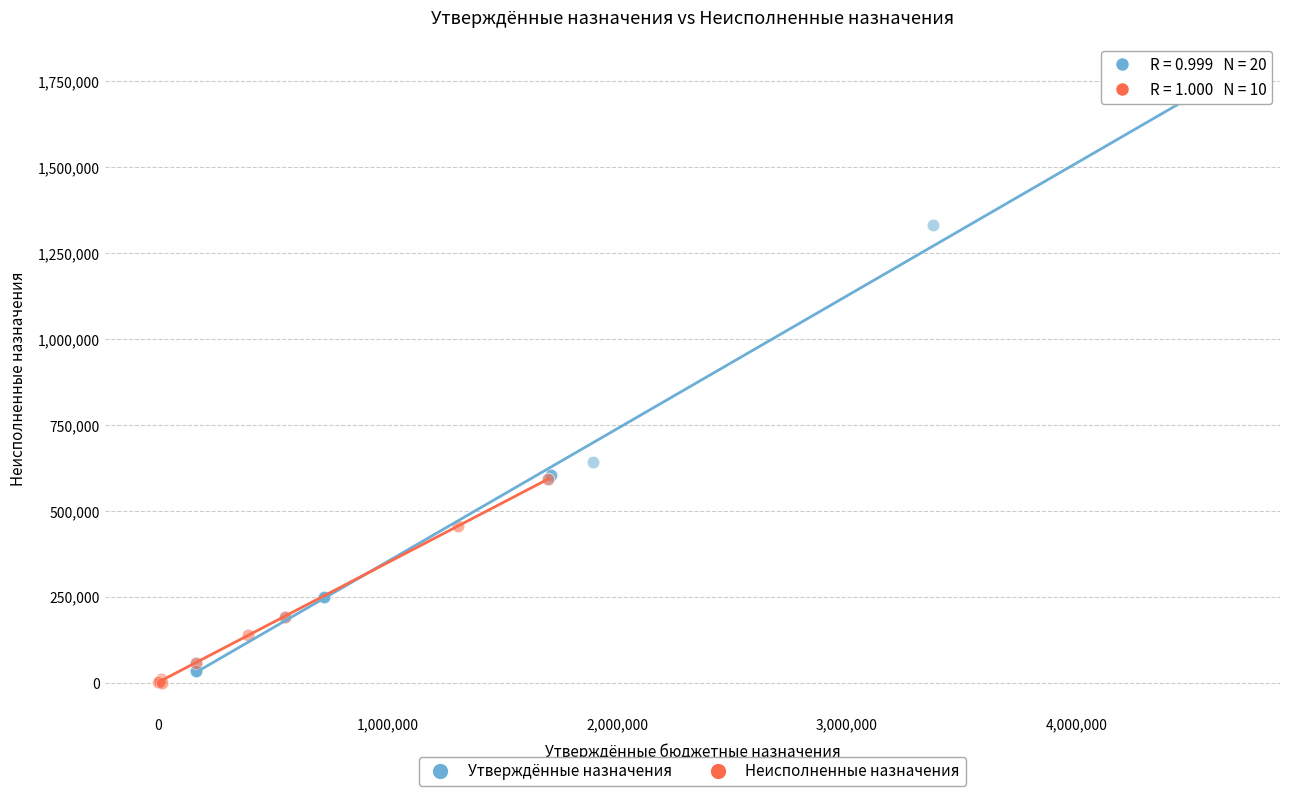

Which series contains the highest Y value?

Утверждённые назначения